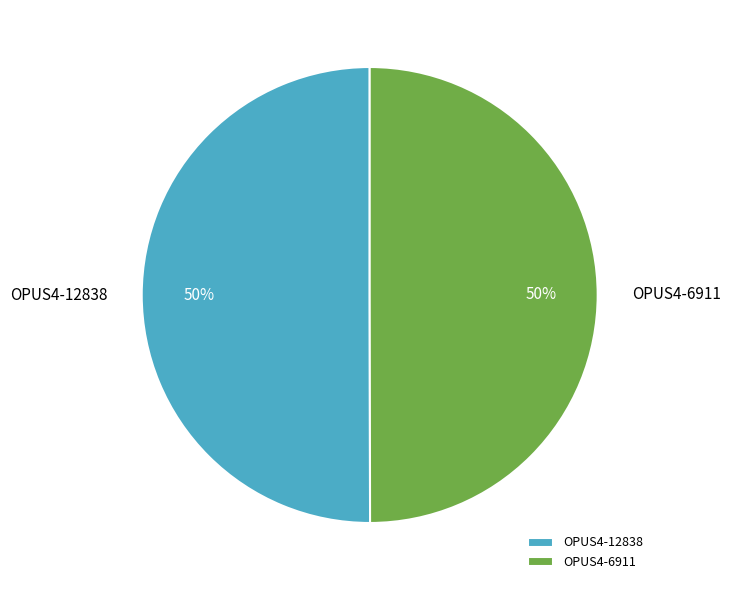

Is the sum of OPUS4-12838 and OPUS4-6911 greater than half?

Yes